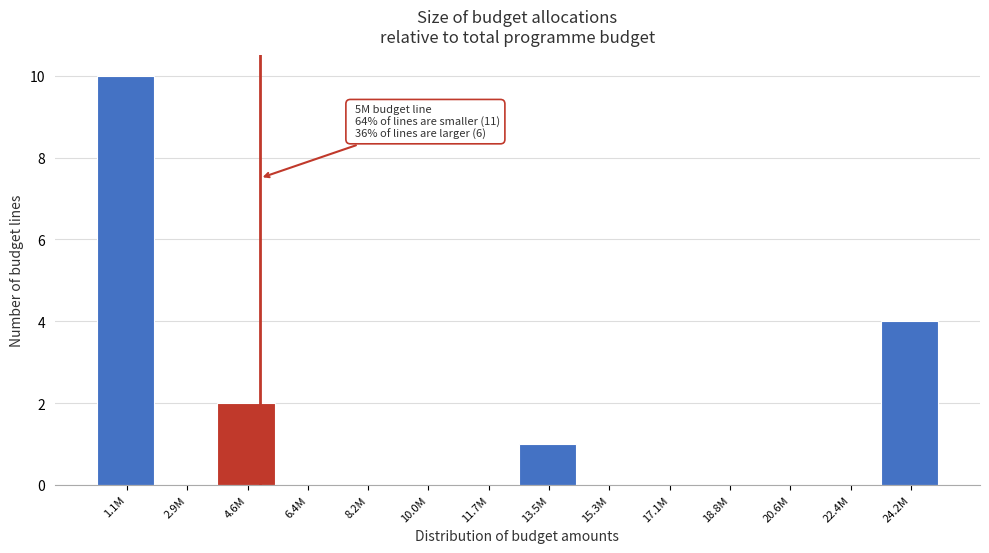

Reading right to left, transcribe all the data shown in this chart.

24.2M=4	22.4M=0	20.6M=0	18.8M=0	17.1M=0	15.3M=0	13.5M=1	11.7M=0	10.0M=0	8.2M=0	6.4M=0	4.6M=2	2.9M=0	1.1M=10